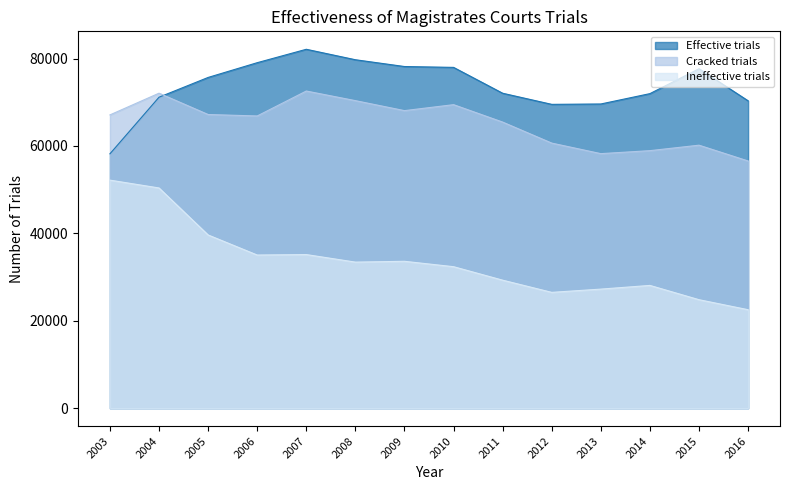

What is the spread (max minus min) of values at 2013?

42353